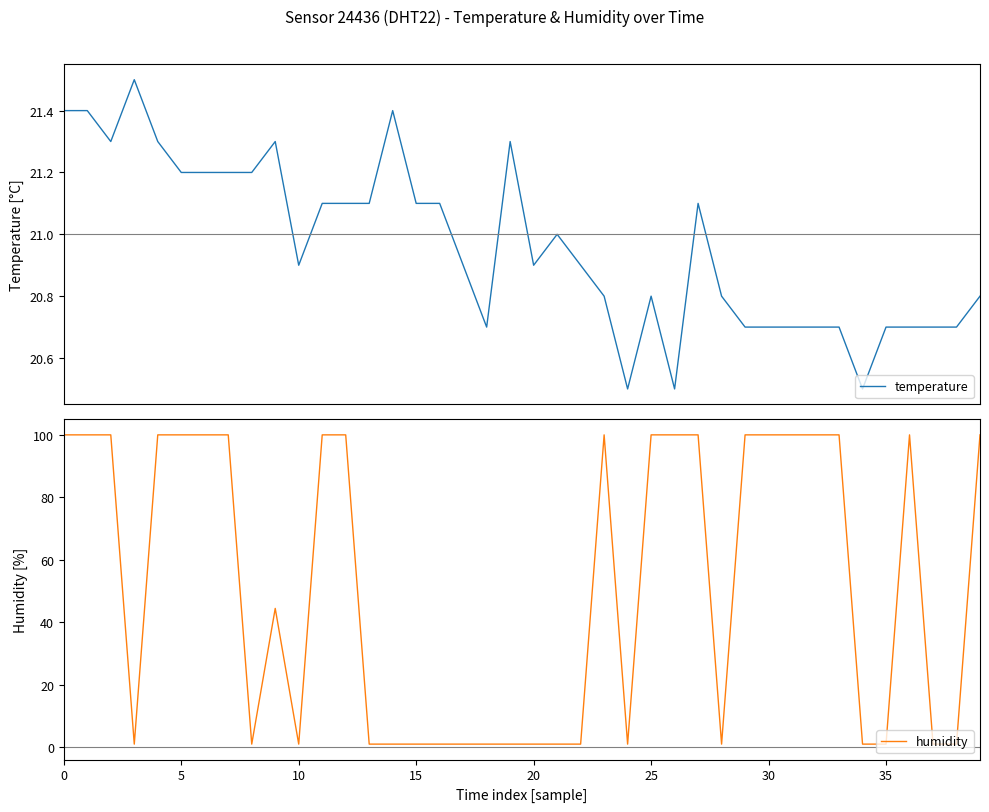

After their last crossing, which series has the higher values: humidity or temperature?

humidity